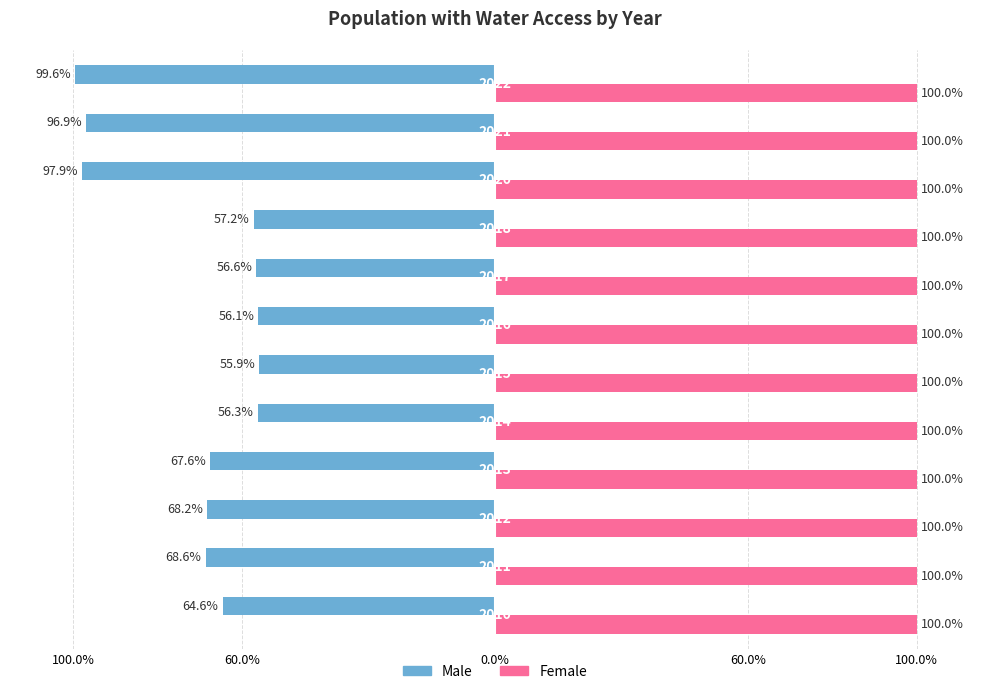

What are all the series names shown in the legend?

Male, Female